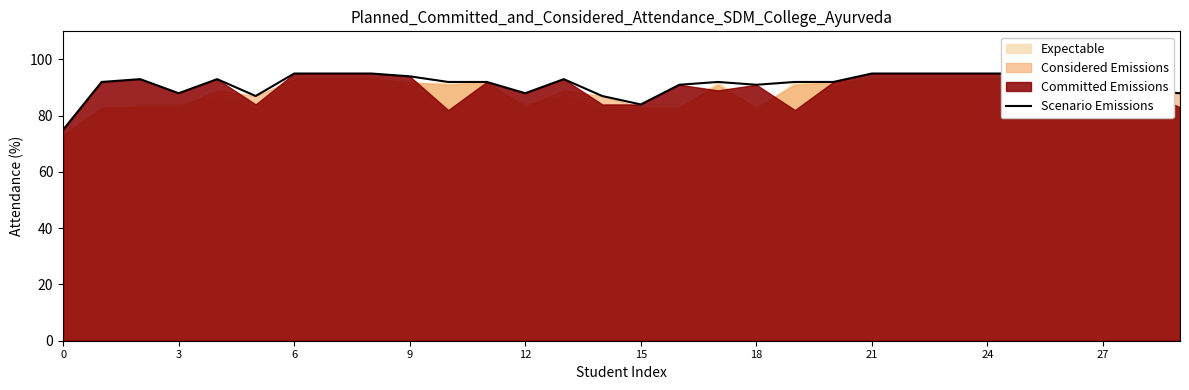

The chart shows a value of 22 at 13. True or false?

False